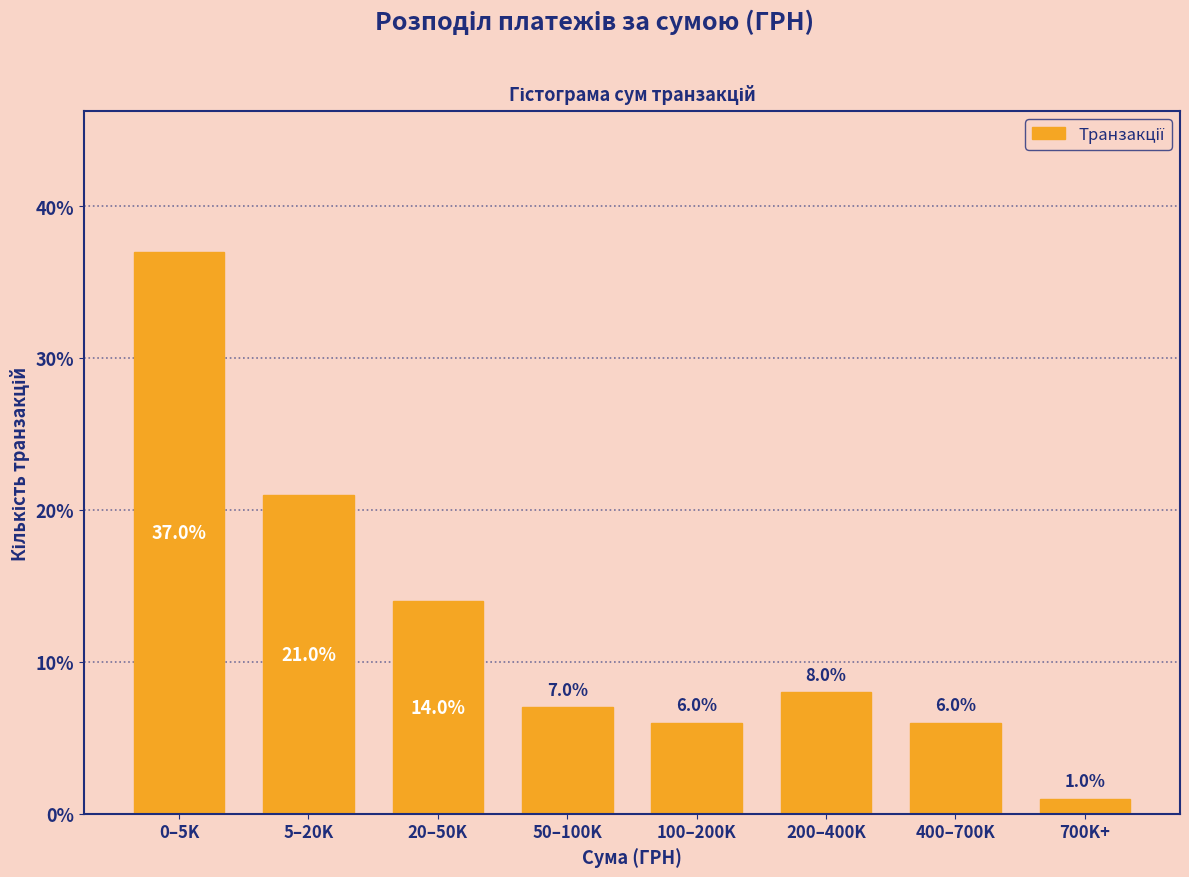

Reading right to left, transcribe all the data shown in this chart.

700K+=1.0	400–700K=6.0	200–400K=8.0	100–200K=6.0	50–100K=7.0	20–50K=14.0	5–20K=21.0	0–5K=37.0